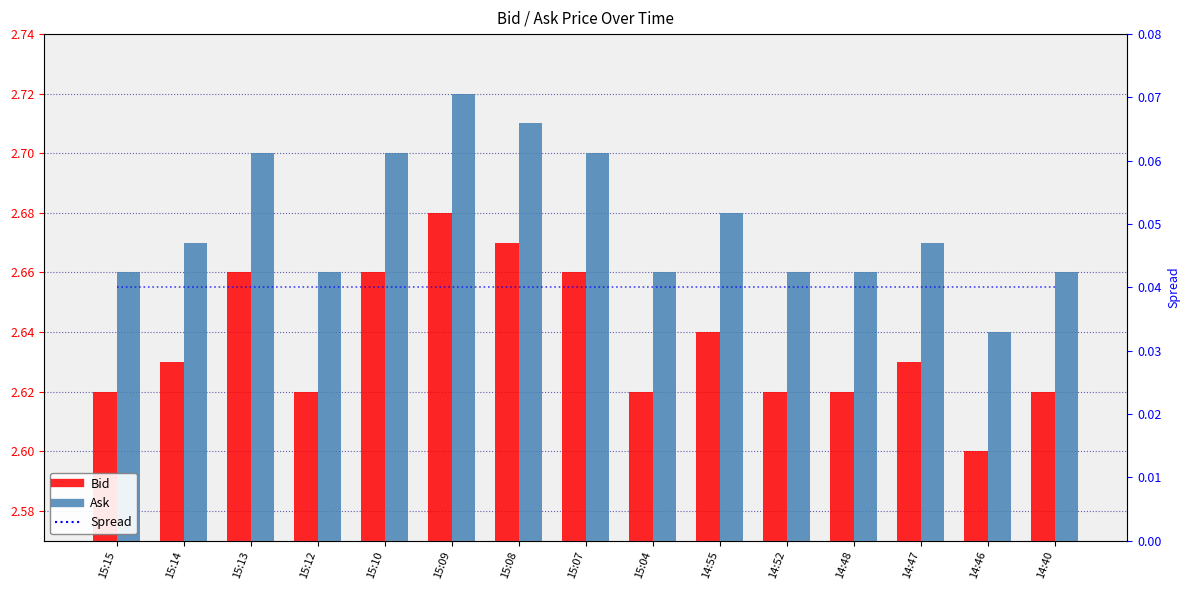

Reading left to right, what are all the values shown in this chart?

Bid: 2.6	2.6	2.7	2.6	2.7	2.7	2.7	2.7	2.6	2.6	2.6	2.6	2.6	2.6	2.6
Ask: 2.7	2.7	2.7	2.7	2.7	2.7	2.7	2.7	2.7	2.7	2.7	2.7	2.7	2.6	2.7
Spread: 0.0	0.0	0.0	0.0	0.0	0.0	0.0	0.0	0.0	0.0	0.0	0.0	0.0	0.0	0.0